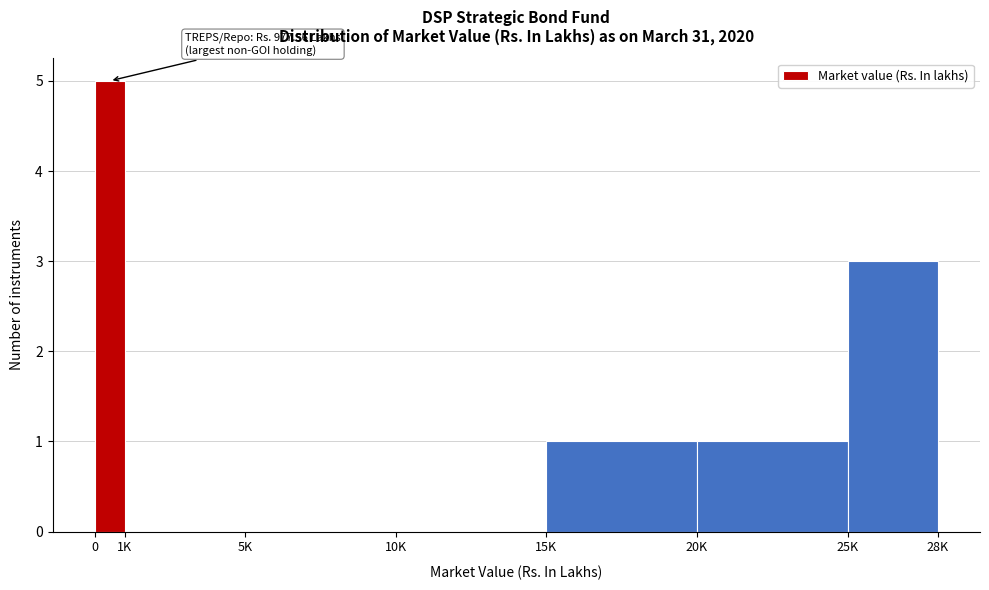

Reading left to right, list all the values displayed in this chart.

0=5	1K=0	5K=0	10K=0	15K=1	20K=1	25K=3